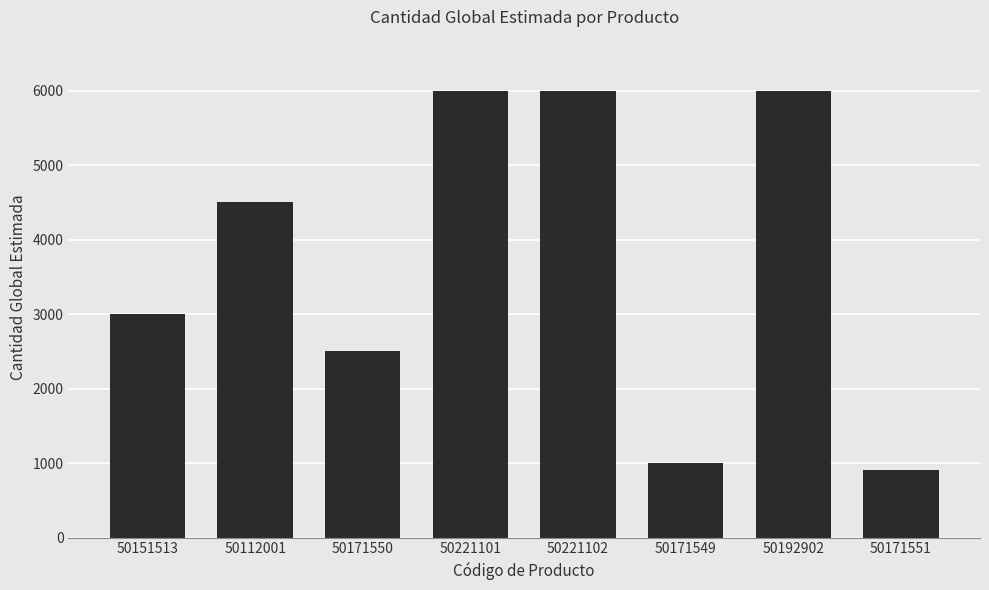

What is the maximum value shown in the chart?

6000